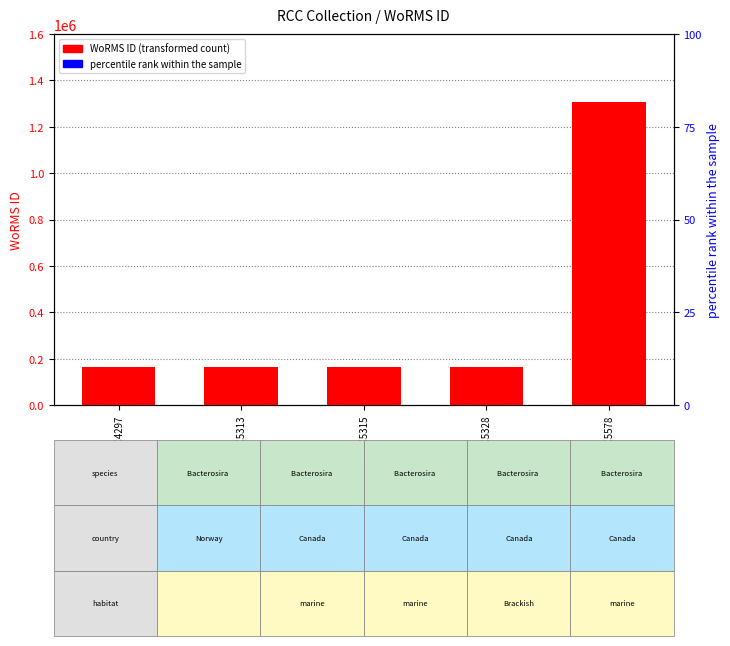

Rank the categories by percentile rank within the sample value from highest to lowest.

RCC4297, RCC5313, RCC5315, RCC5328, RCC5578